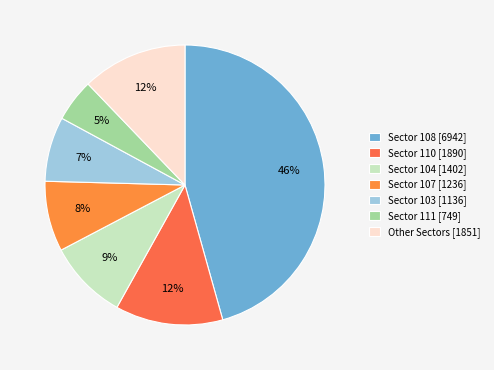

Count the number of slices in the pie.

7